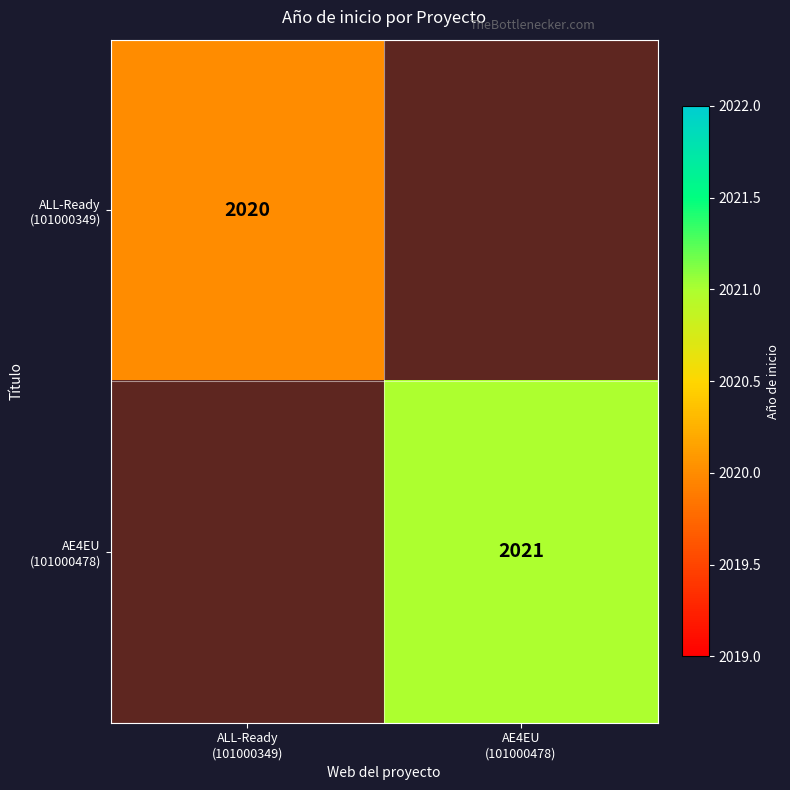

Rank the categories by AE4EU (101000478) value from highest to lowest.

ALL-Ready (101000349), AE4EU (101000478)